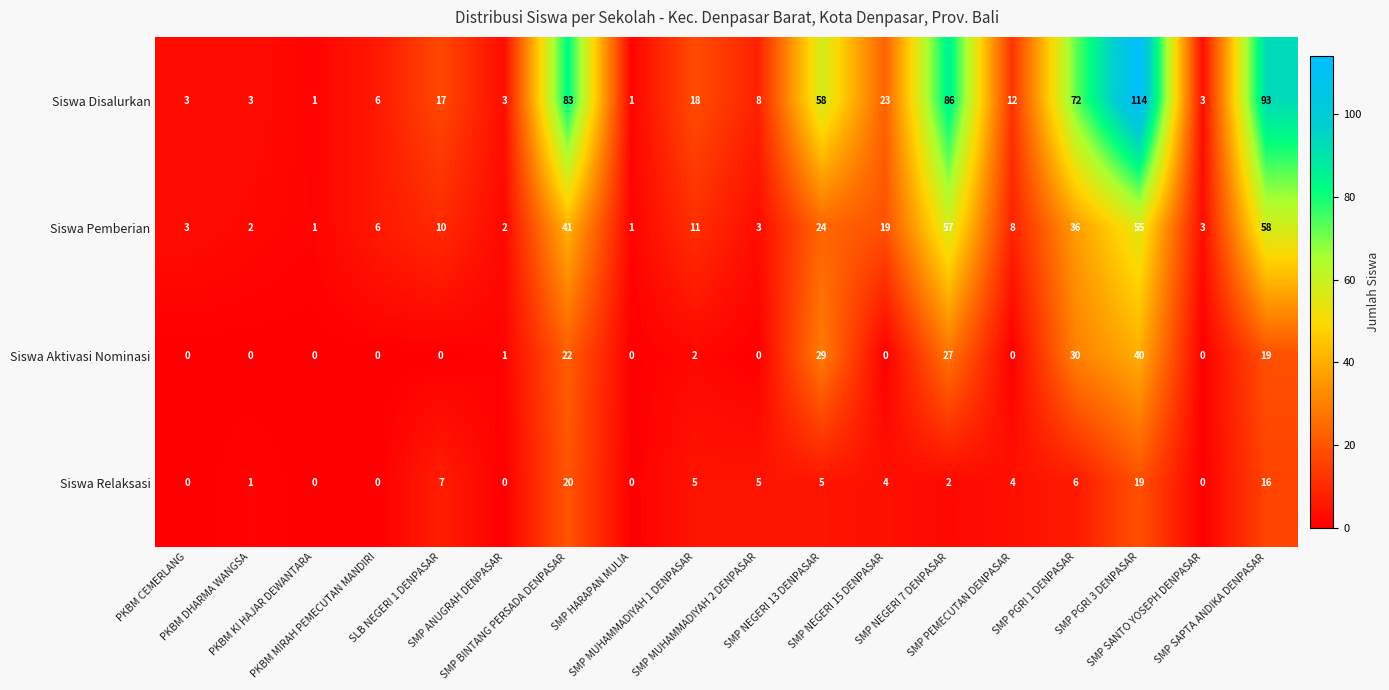

What is the total value across all series at SMP SANTO YOSEPH DENPASAR?

6